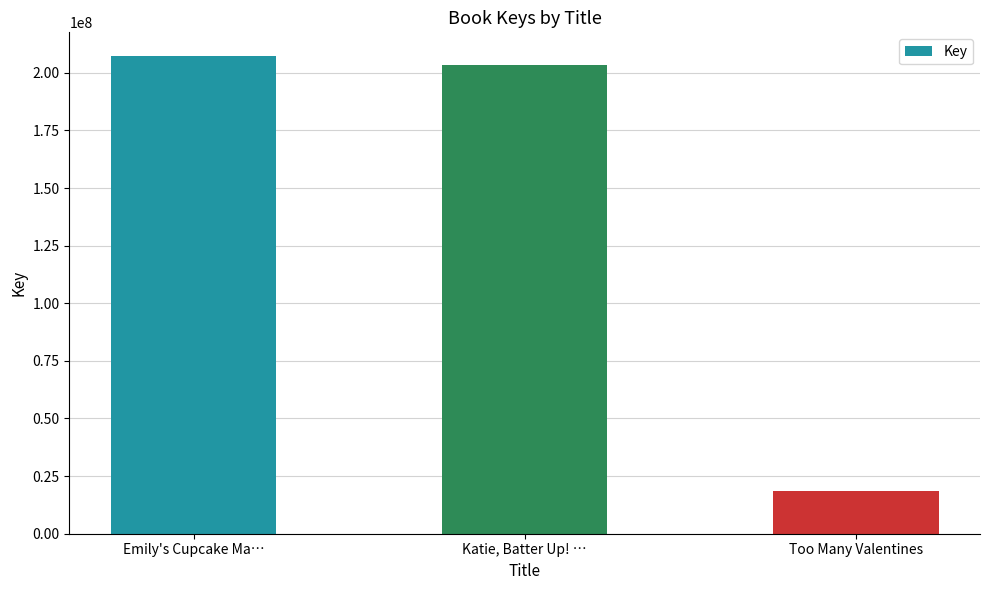

At which label does the data first exceed 203204866?

Emily's Cupcake Ma…